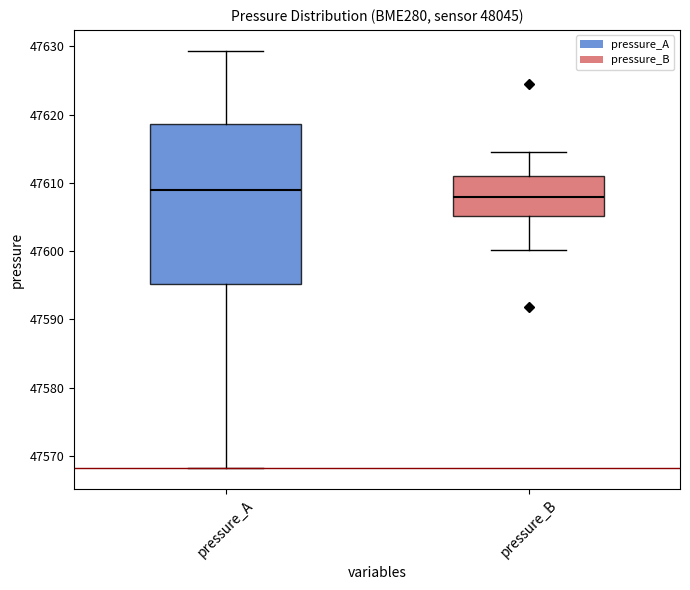

Reading left to right, transcribe this box plot: for each box, give where its median line is, the range the box spans, and where its two whiskers end, as read against the y-axis. The values are not printed on the chart, so give them approximately, as read against the axis.

pressure_A: median 47609, box 47595 to 47619, whiskers 47568 to 47629
pressure_B: median 47608, box 47605 to 47611, whiskers 47600 to 47615